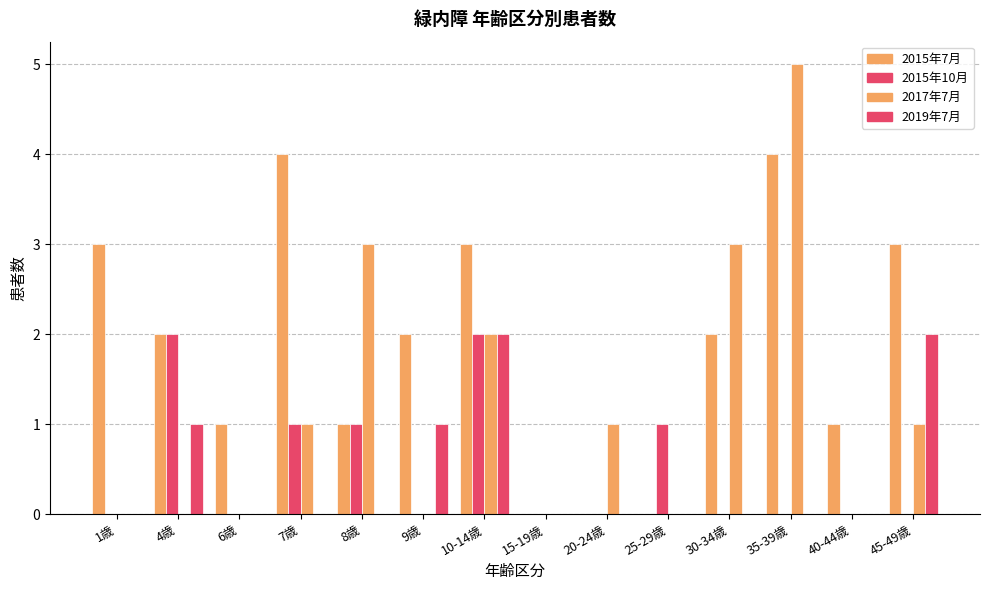

Rank the series at 40-44歳 from highest to lowest value.

2015年7月, 2015年10月, 2017年7月, 2019年7月